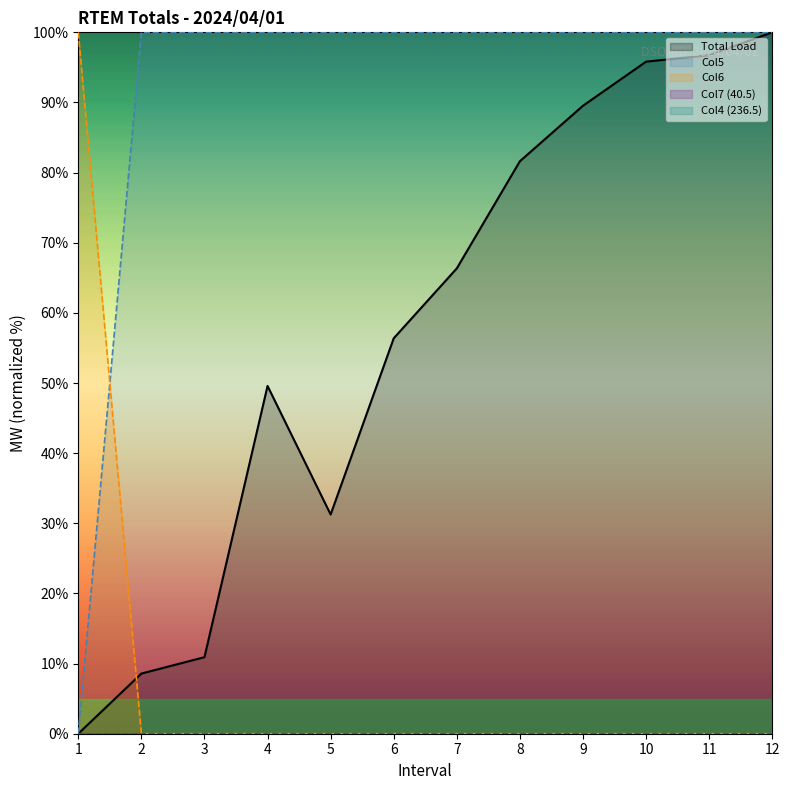

True or false: Total Load has more than 1 interior local peaks.

False